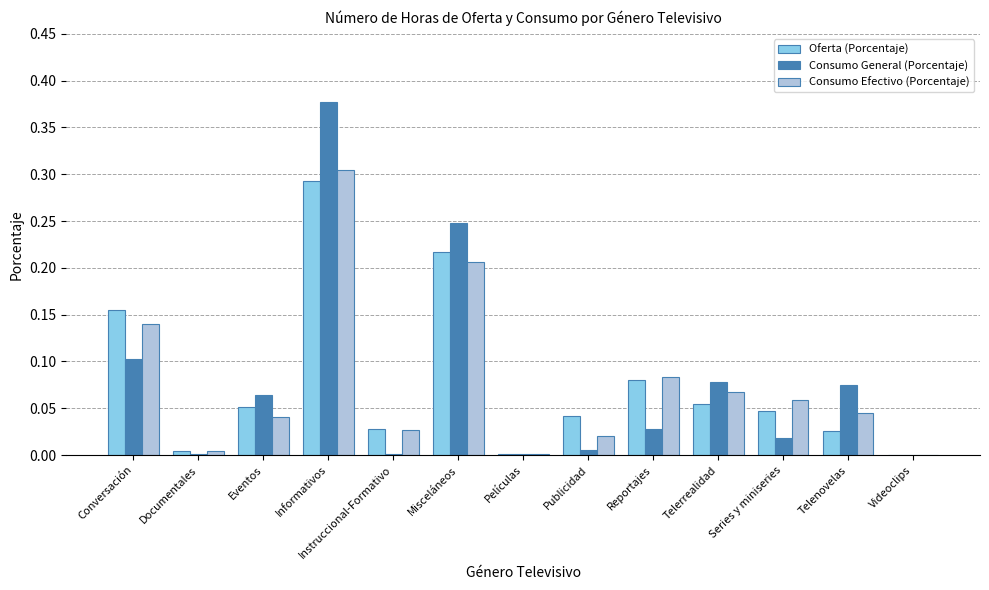

Which series changed the most between Eventos and Instruccional-Formativo?

Consumo General (Porcentaje)